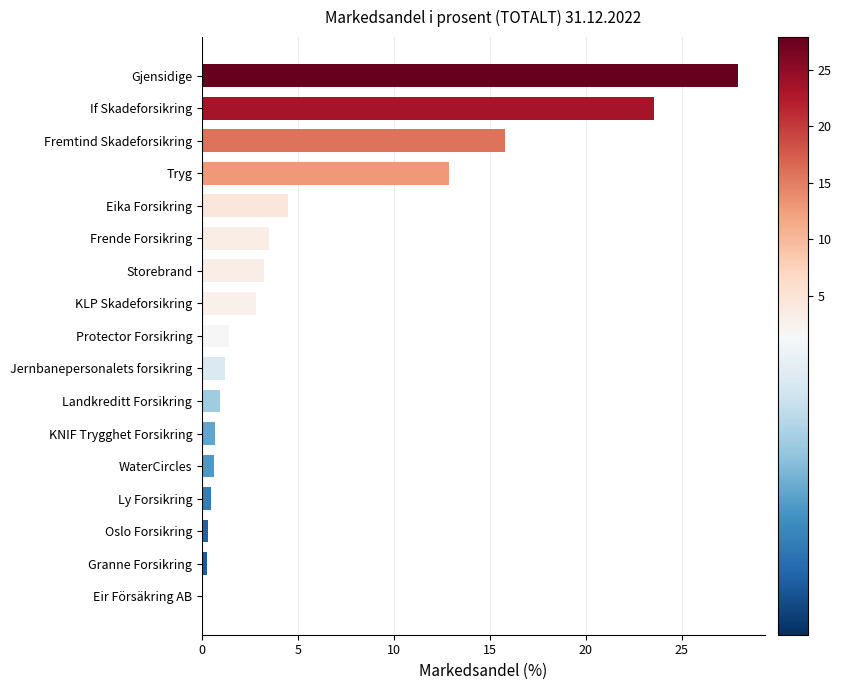

At which category does the chart reach its peak across all series?

Gjensidige